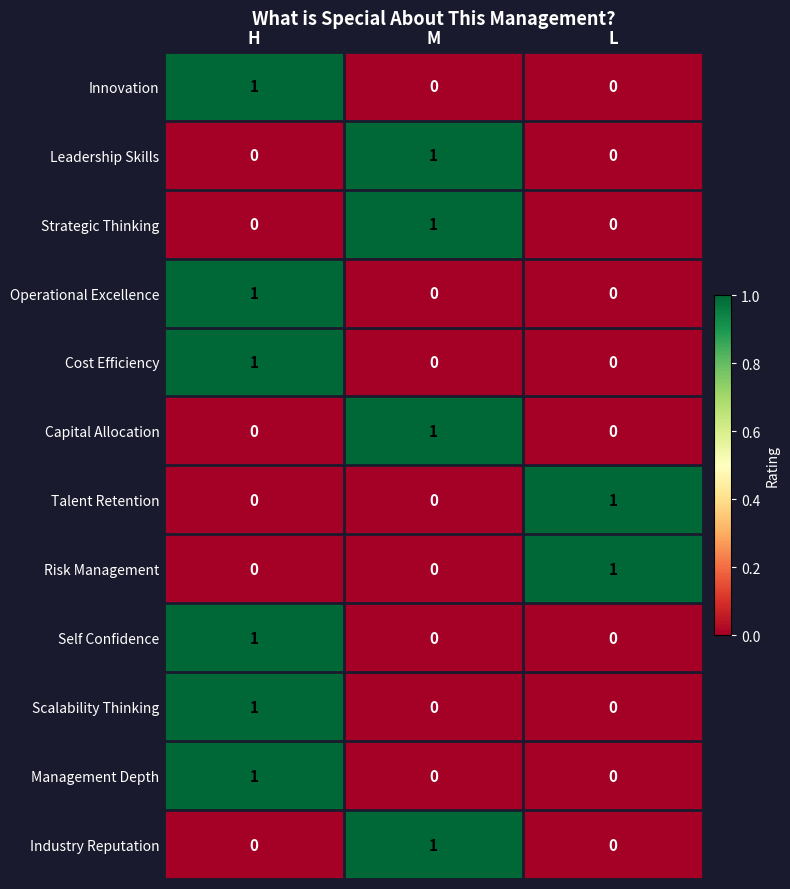

What is the difference between the highest and lowest values at H?

1